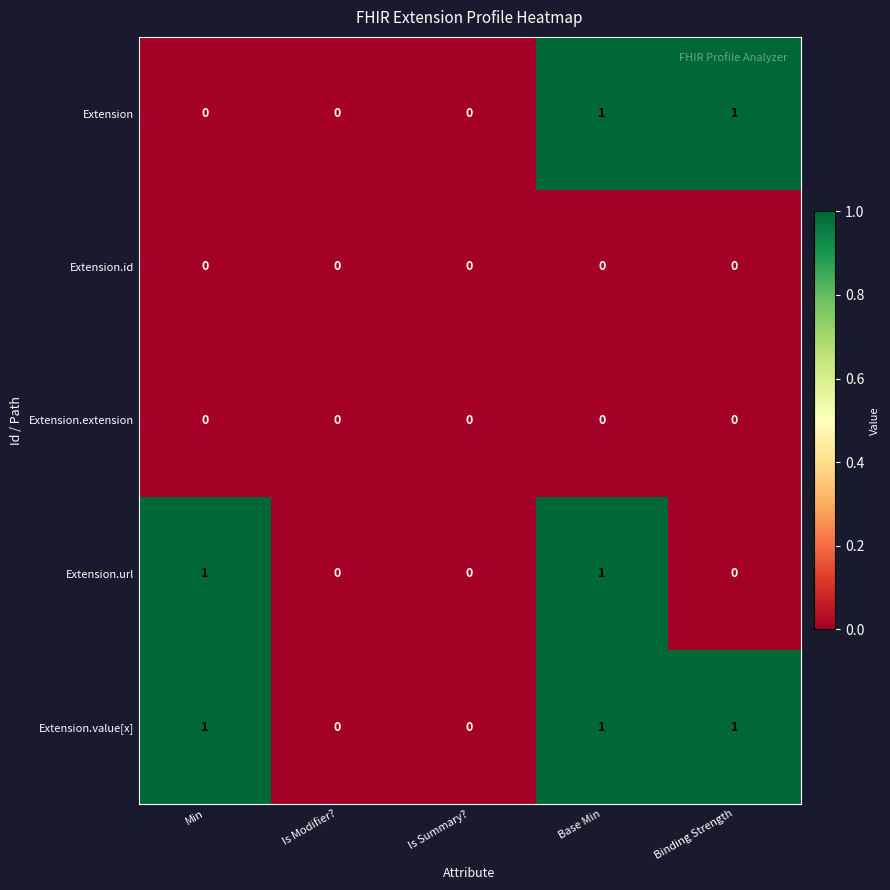

Which series has the largest total across all categories?

Extension.value[x]